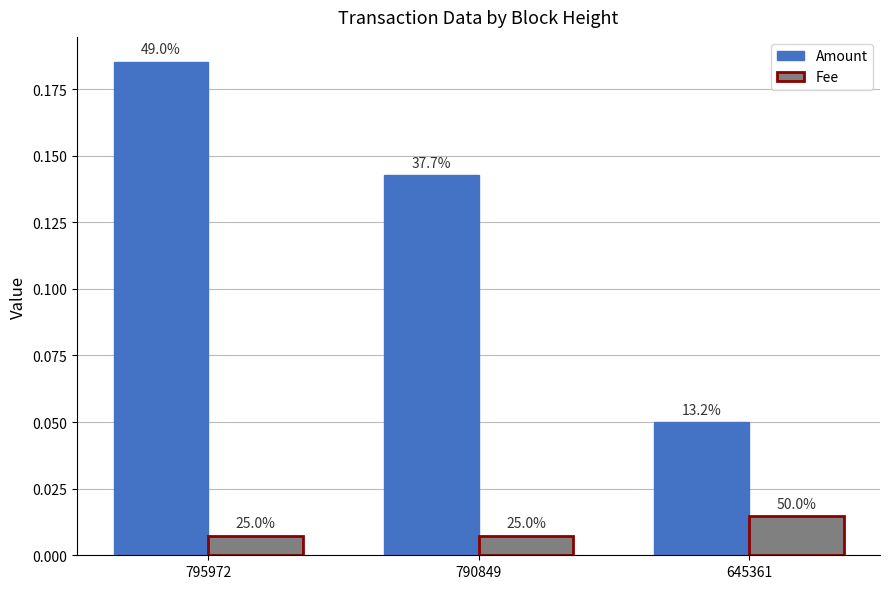

What is the sum of all Amount values?

0.4